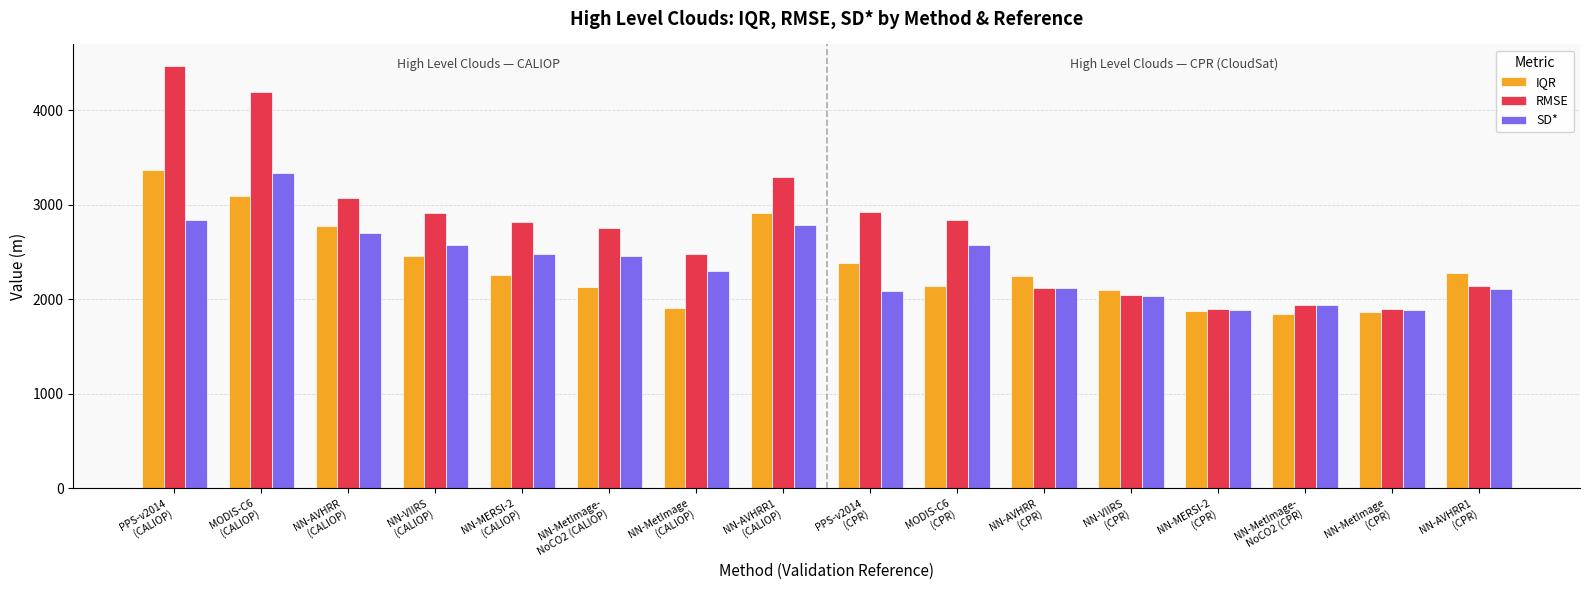

What is the sum of all RMSE values?

43831